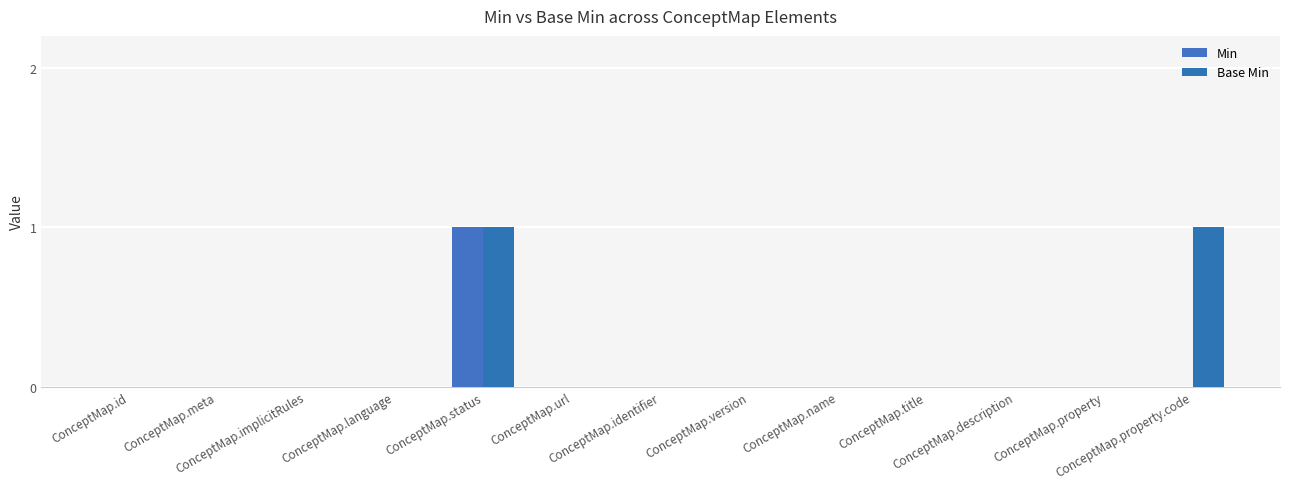

At which category is the sum across all series the highest?

ConceptMap.status